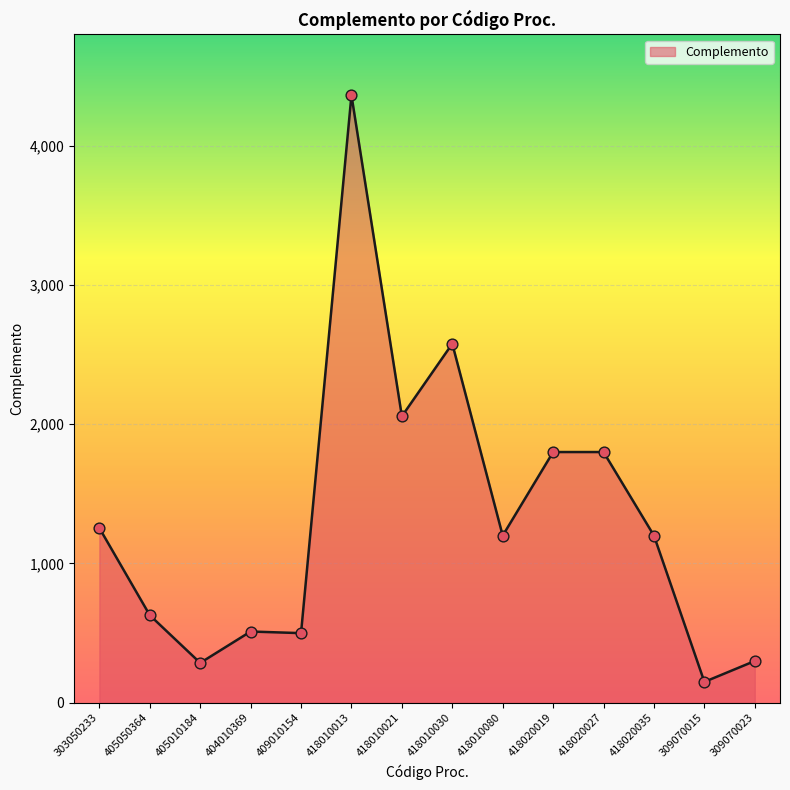

Approximately how many times larger is the value at 418010030 compared to 404010369?

5.0